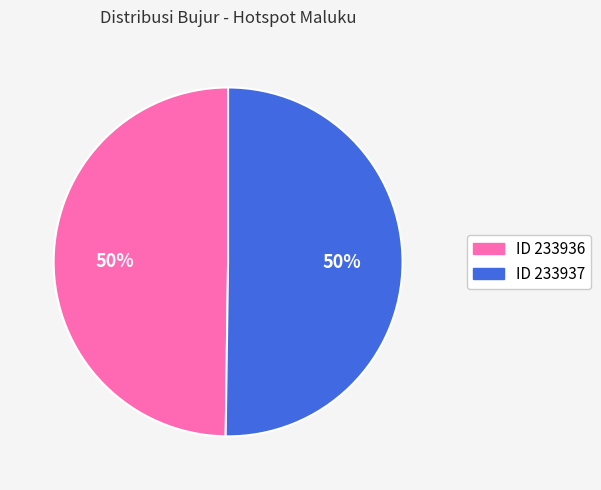

How many segments does this pie chart have?

2